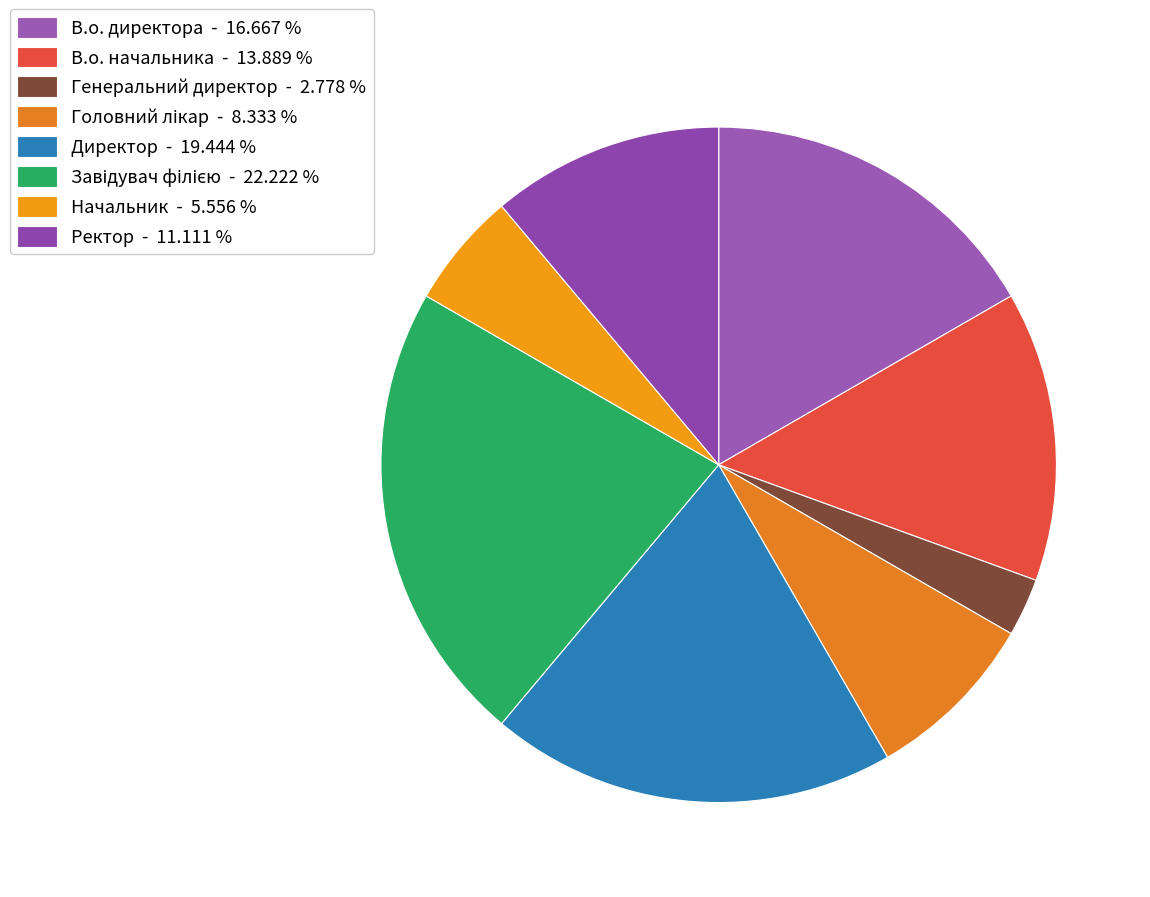

To the nearest percent, what is the average slice percentage?

12%